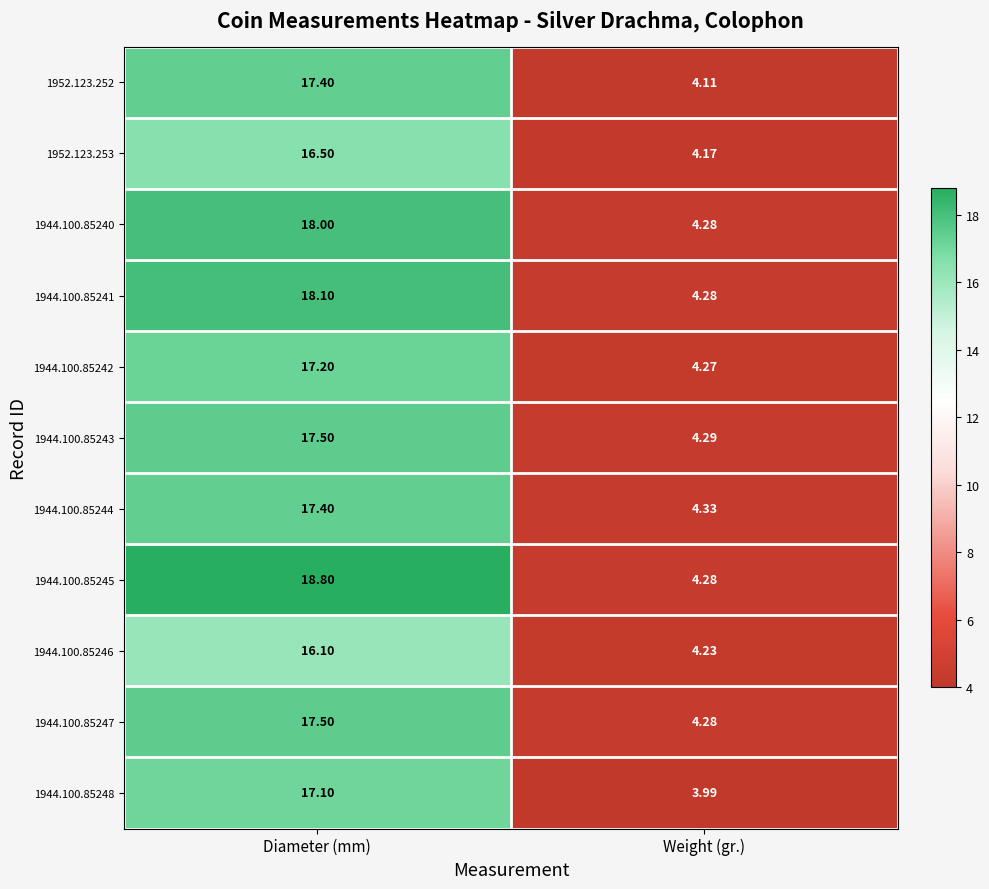

Count the number of categories in the chart.

2